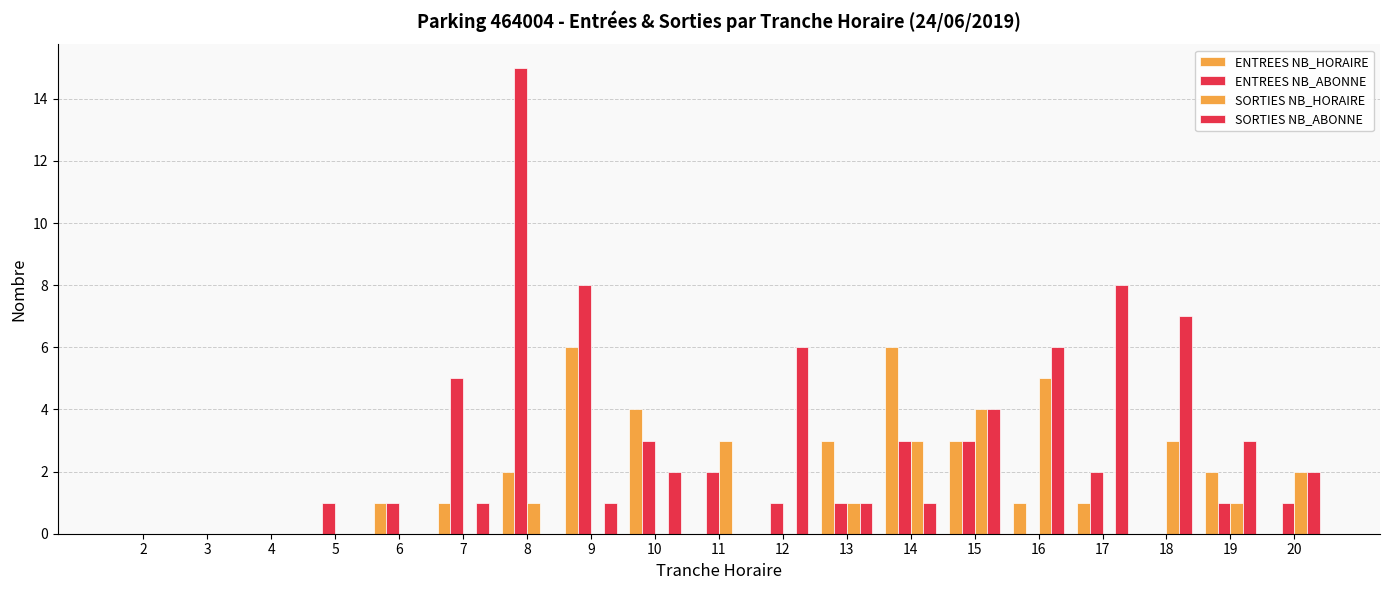

Reading left to right, list all the values displayed in this chart.

ENTREES NB_HORAIRE: 2=0	3=0	4=0	5=0	6=1	7=1	8=2	9=6	10=4	11=0	12=0	13=3	14=6	15=3	16=1	17=1	18=0	19=2	20=0
ENTREES NB_ABONNE: 2=0	3=0	4=0	5=1	6=1	7=5	8=15	9=8	10=3	11=2	12=1	13=1	14=3	15=3	16=0	17=2	18=0	19=1	20=1
SORTIES NB_HORAIRE: 2=0	3=0	4=0	5=0	6=0	7=0	8=1	9=0	10=0	11=3	12=0	13=1	14=3	15=4	16=5	17=0	18=3	19=1	20=2
SORTIES NB_ABONNE: 2=0	3=0	4=0	5=0	6=0	7=1	8=0	9=1	10=2	11=0	12=6	13=1	14=1	15=4	16=6	17=8	18=7	19=3	20=2